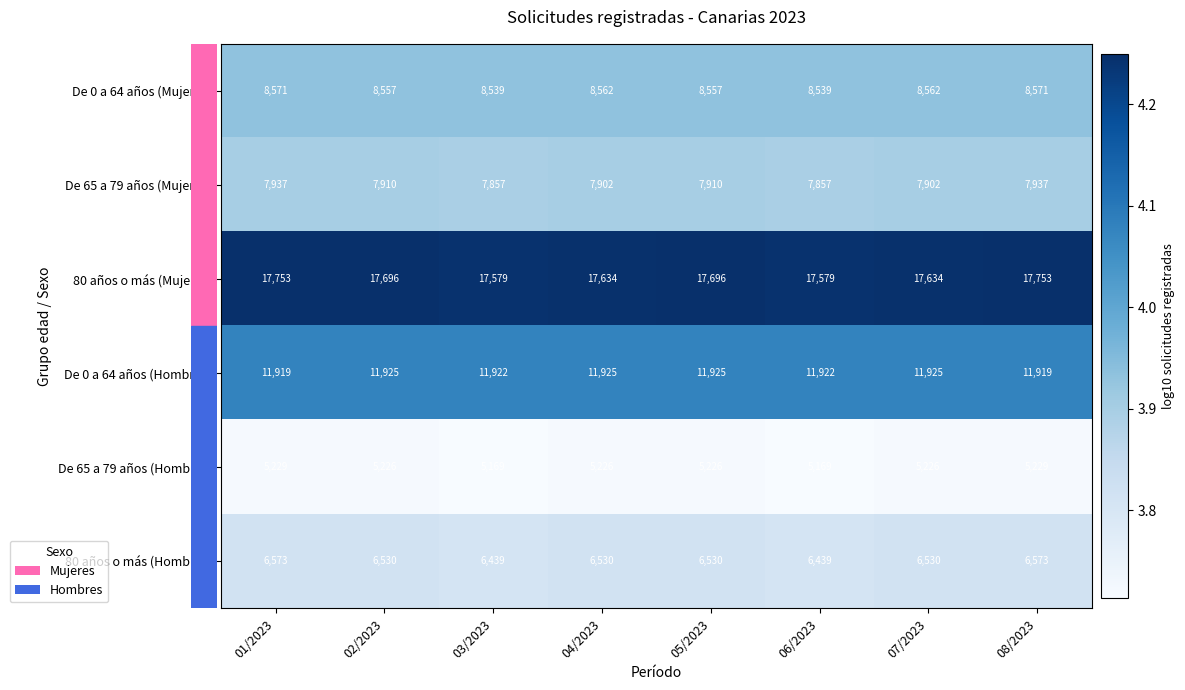

What is the difference between the maximum and minimum values in the De 0 a 64 años (Mujeres) series?

32